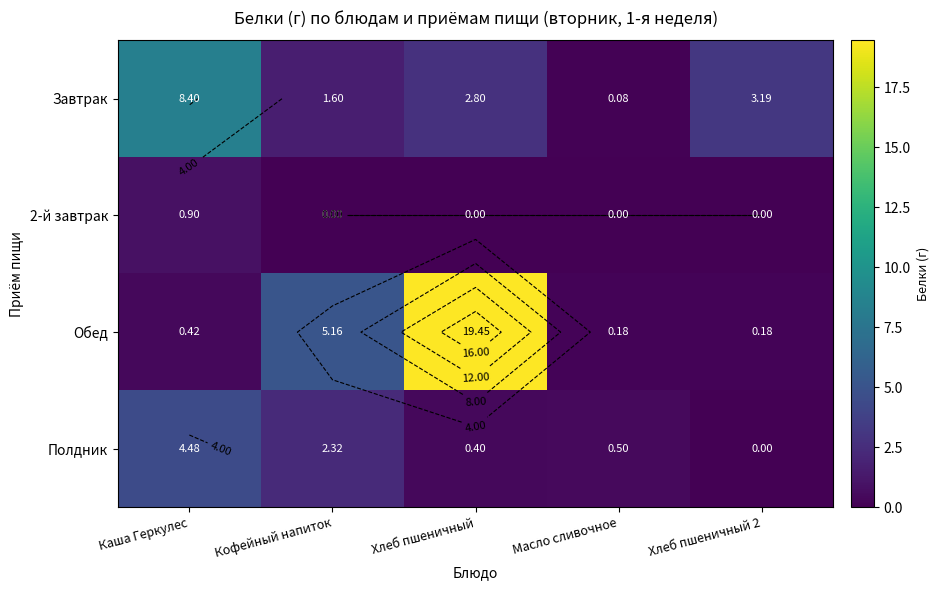

What is the difference between the maximum and minimum values in the 2-й завтрак series?

0.9